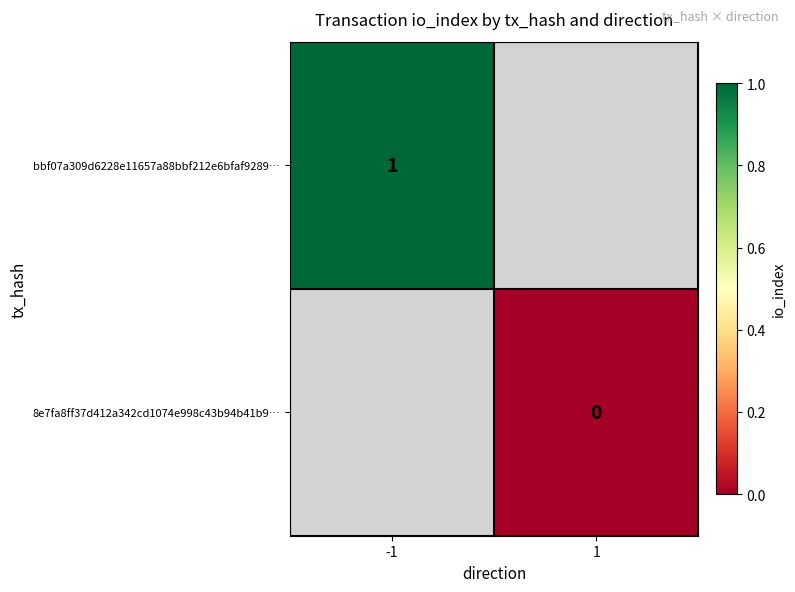

True or false: bbf07a309d6228e11657a88bbf212e6bfaf9289… has a value of 1 at -1.

True